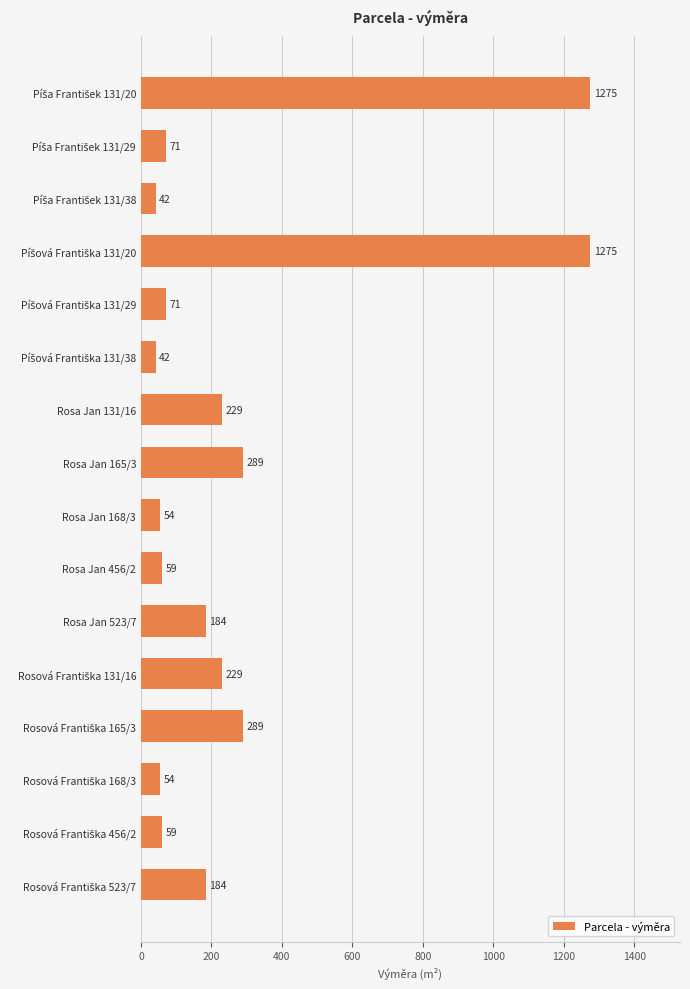

What is the maximum value shown in the chart?

1275